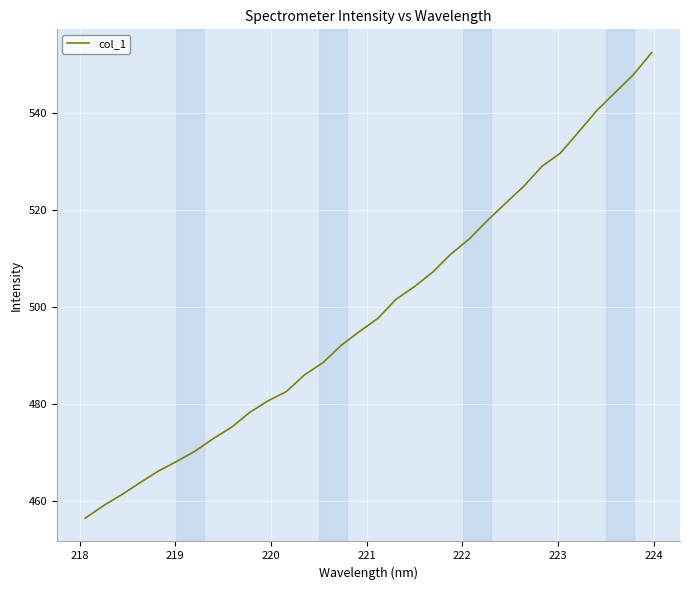

What is the minimum value shown in the chart?

456.6